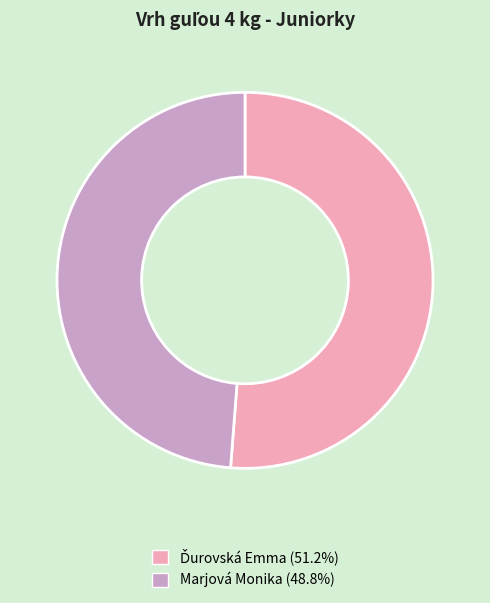

Does any single category account for the majority?

Yes